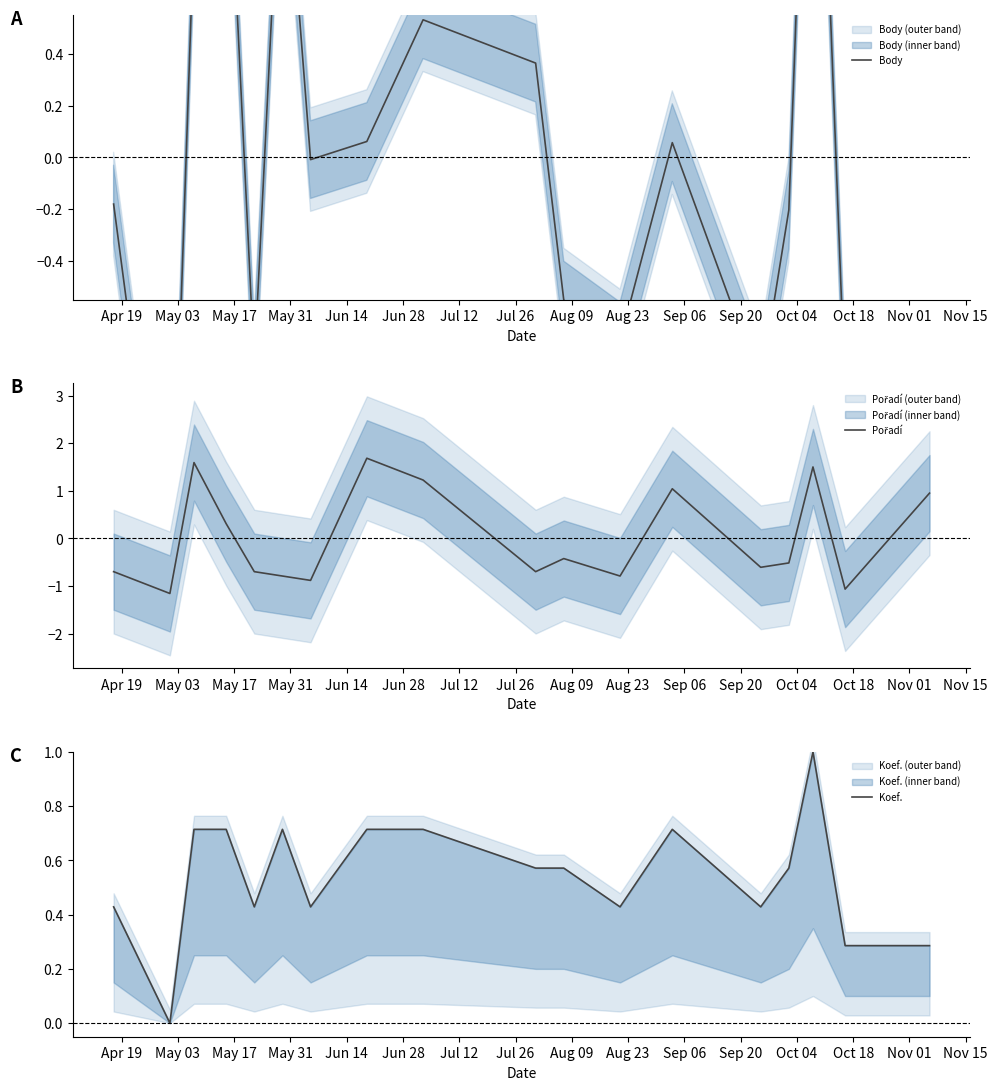

How many times do Pořadí and Koef. cross each other?

9